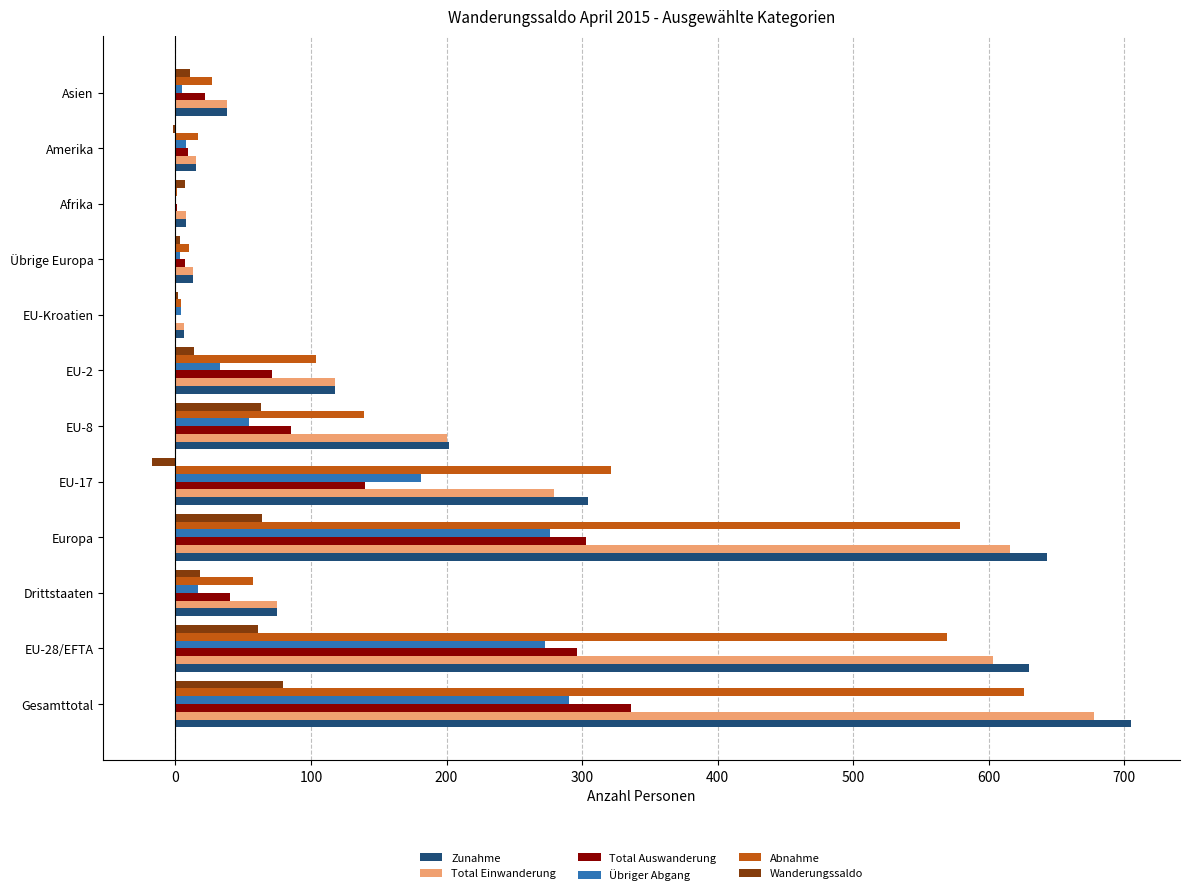

At which category is the sum across all series the highest?

Gesamttotal